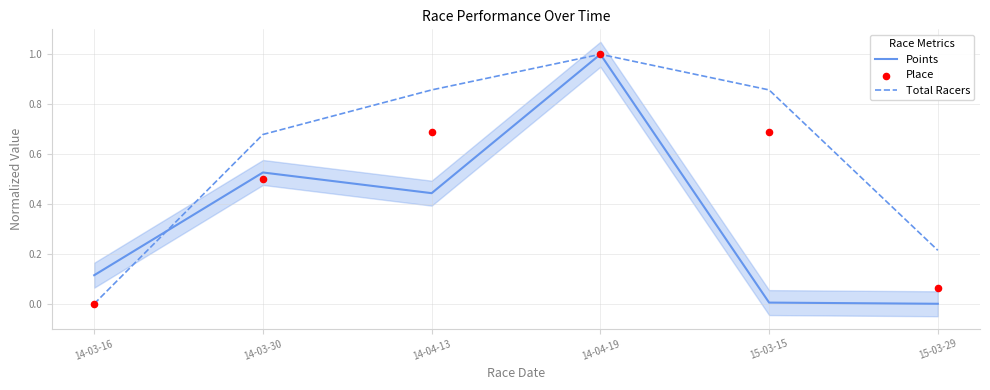

Which series contains the lowest Y value?

Points